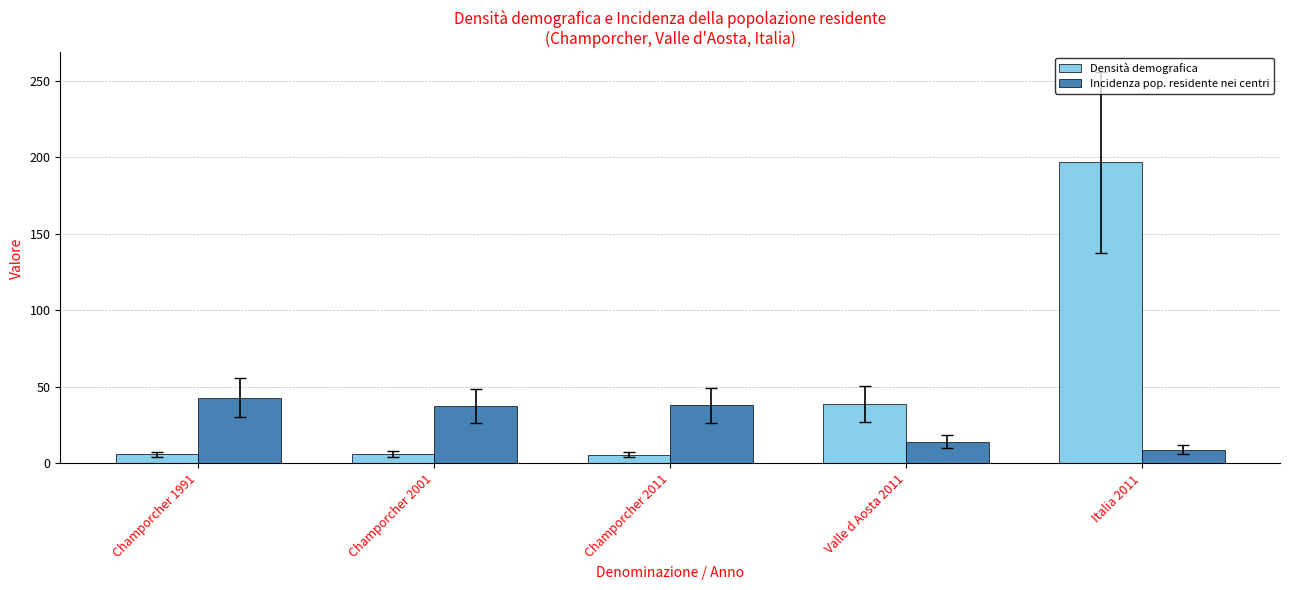

What is the value of the Incidenza pop. residente nei centri bar at the 3rd from the left?

37.9